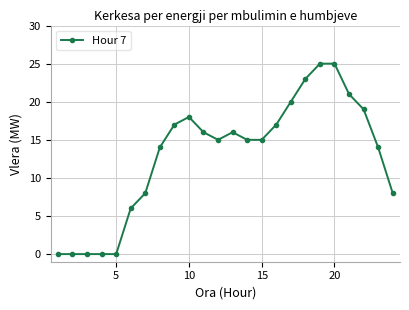

Does the chart have visible grid lines?

Yes